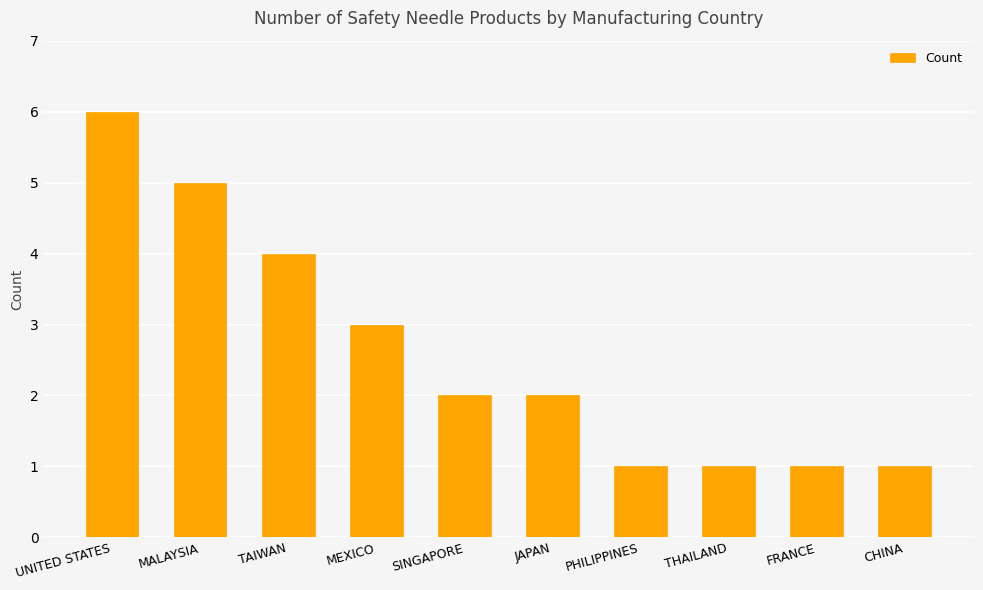

What position from the right is MEXICO?

7